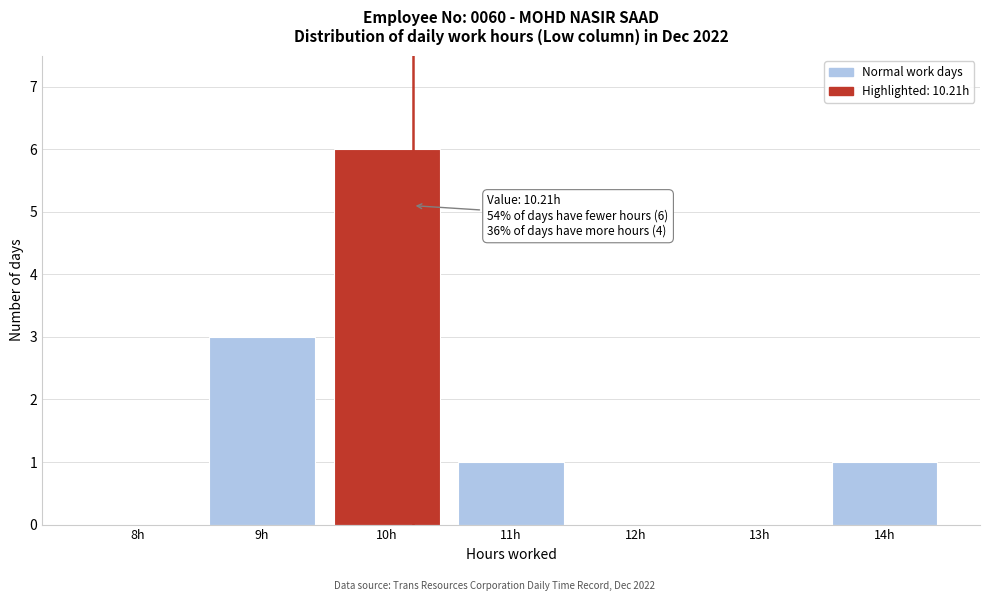

Which range on the x-axis has the tallest bar?

9.5 to 10.5